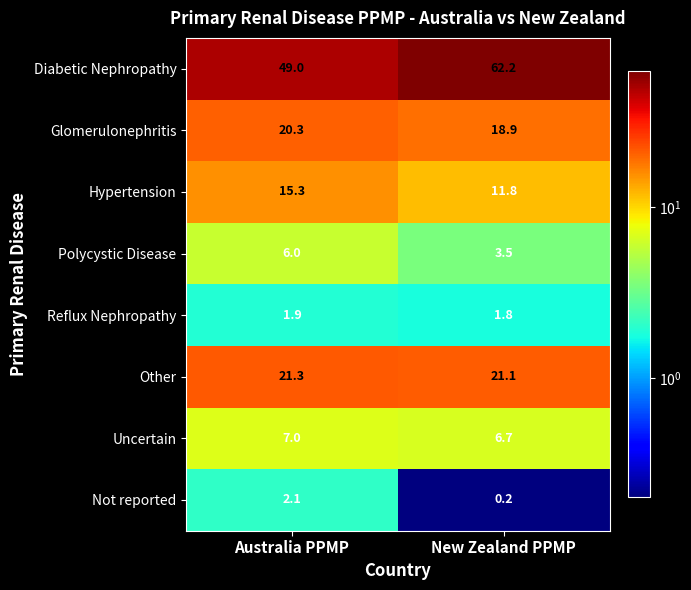

Which series has the largest range (max minus min)?

Diabetic Nephropathy